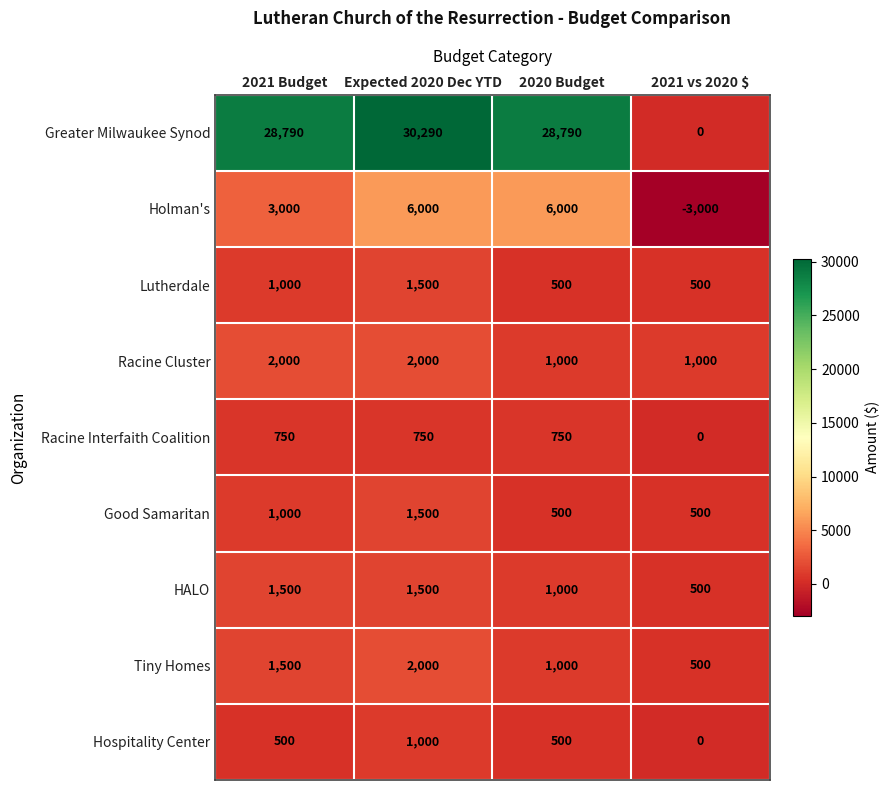

Is it true that Good Samaritan equals 1000 at 2021 Budget?

True